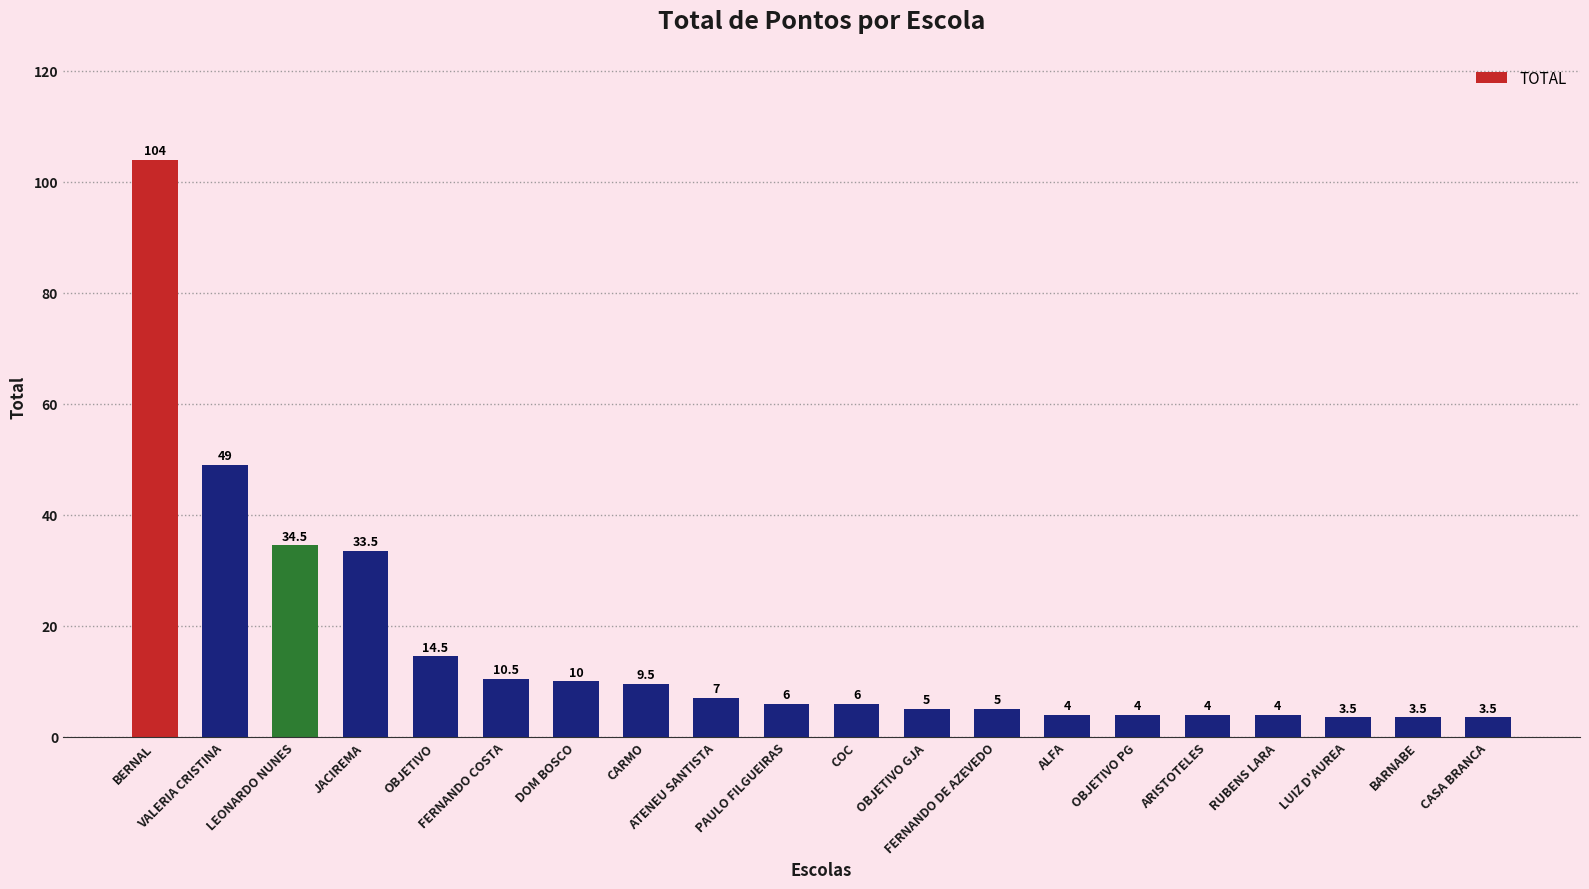

Reading left to right, extract all data points from this chart.

104.0	49.0	34.5	33.5	14.5	10.5	10.0	9.5	7.0	6.0	6.0	5.0	5.0	4.0	4.0	4.0	4.0	3.5	3.5	3.5